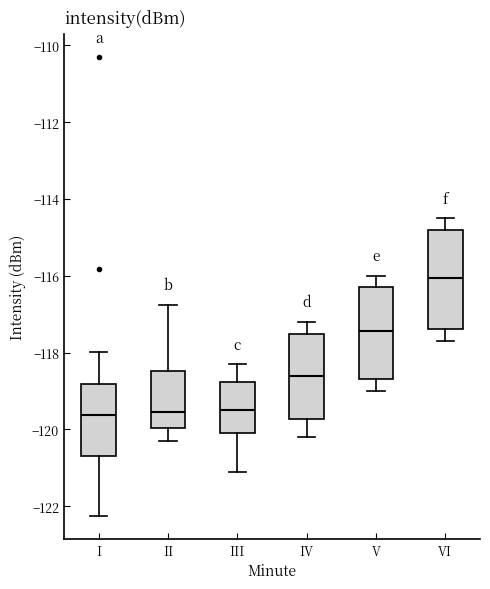

Where does the lower whisker of the box for I end on the y-axis? The values are not printed on the chart, so give them approximately, as read against the axis.

-122.2